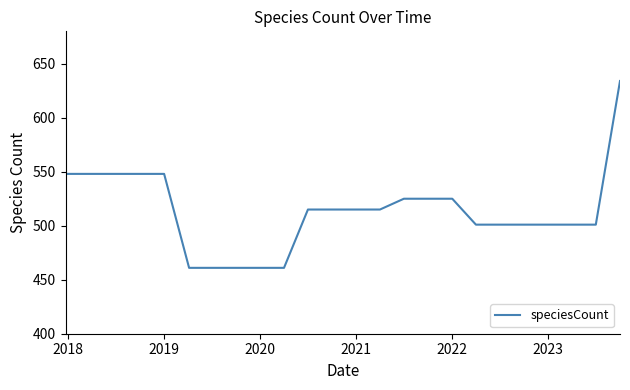

Reading left to right, transcribe all the data shown in this chart.

548	548	548	548	548	461	461	461	461	461	515	515	515	515	525	525	525	501	501	501	501	501	501	634